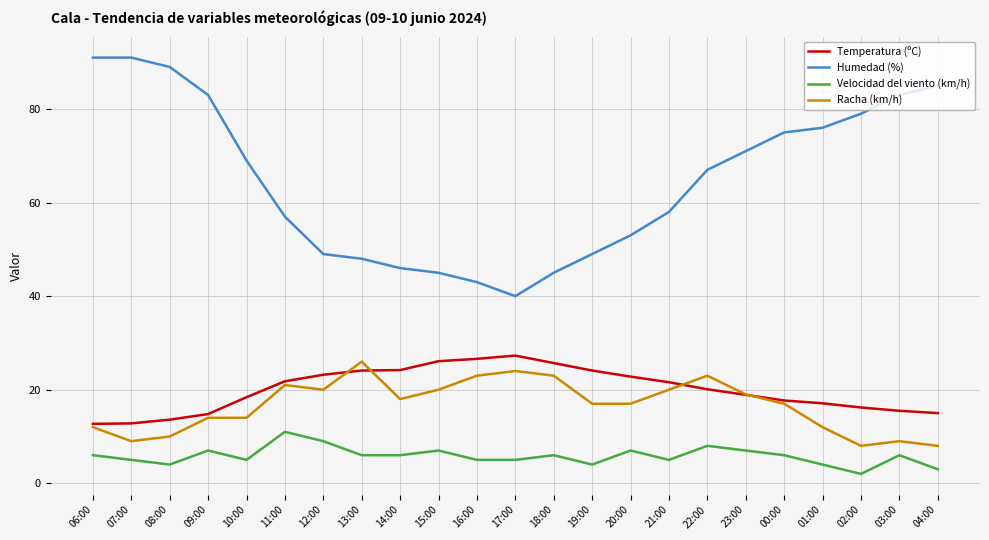

At which label does Humedad (%) reach its minimum?

17:00